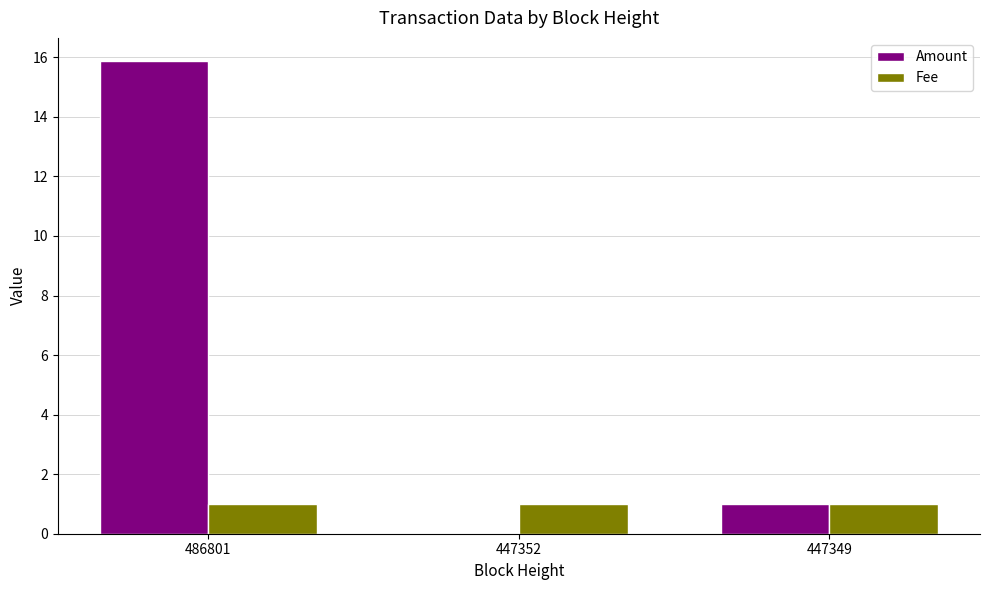

Which series has the largest range (max minus min)?

Amount